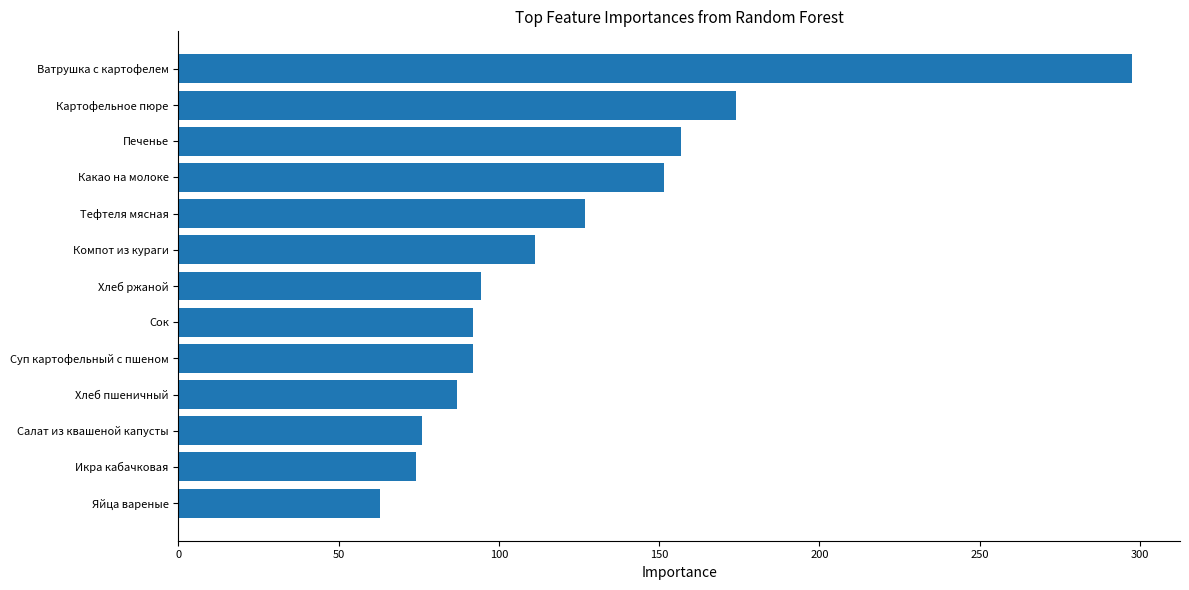

How many values exceed 94?

7